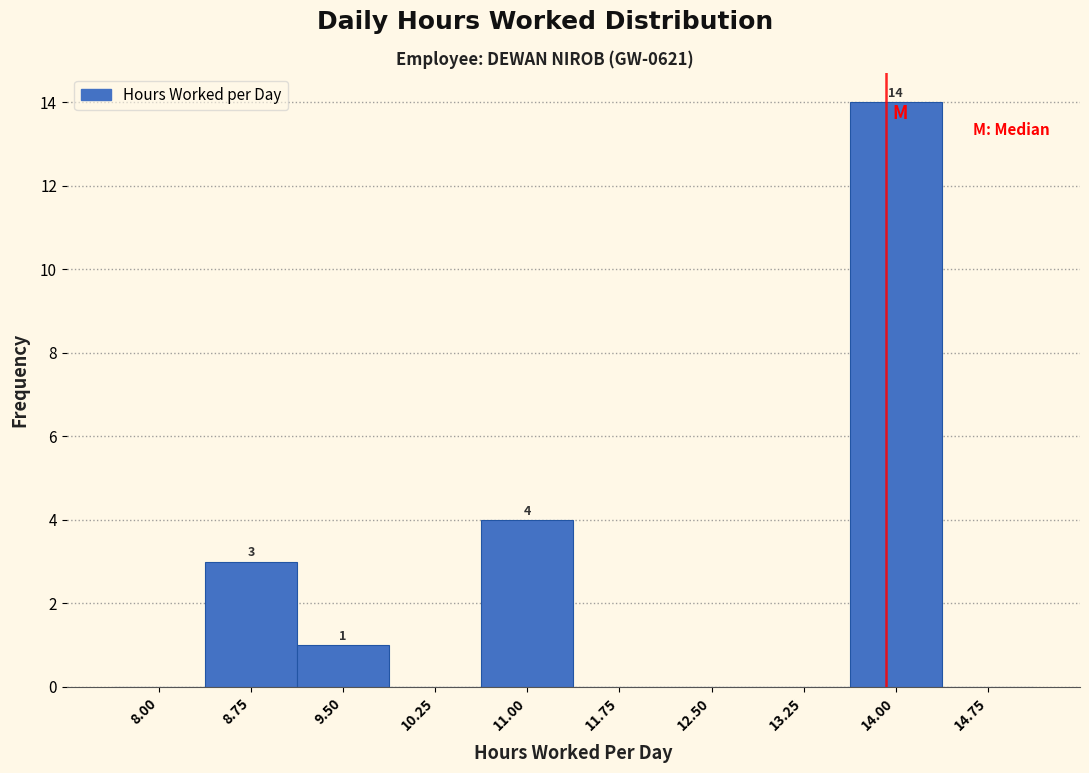

Reading left to right, extract all data points from this chart.

8.00=0	8.75=3	9.50=1	10.25=0	11.00=4	11.75=0	12.50=0	13.25=0	14.00=14	14.75=0